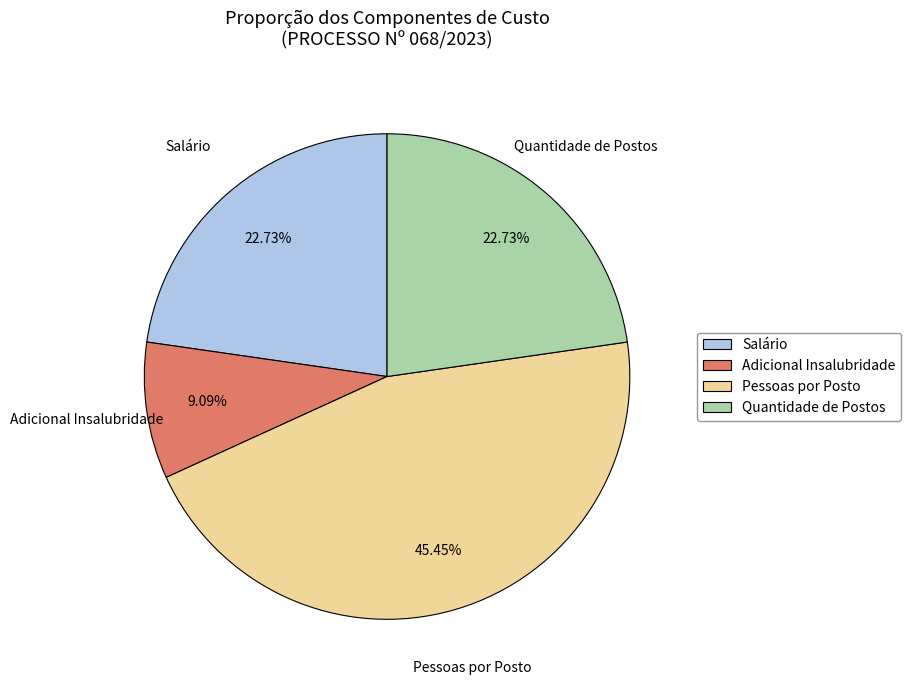

To the nearest percent, what is the difference between the largest and smallest slice percentages?

36%